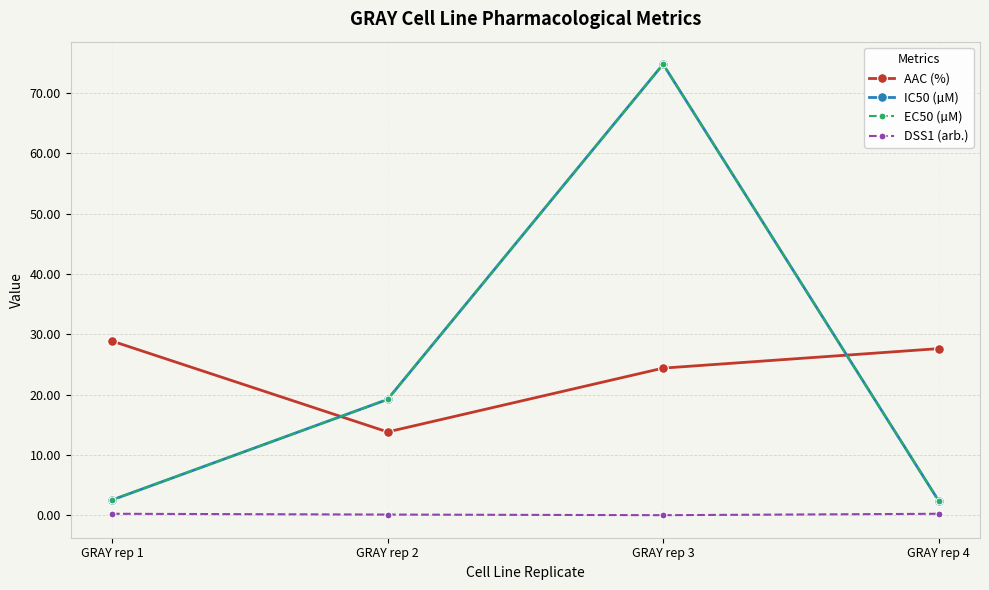

Rank the series by their maximum value, from highest to lowest.

IC50 (µM), EC50 (µM), AAC (%), DSS1 (arb.)